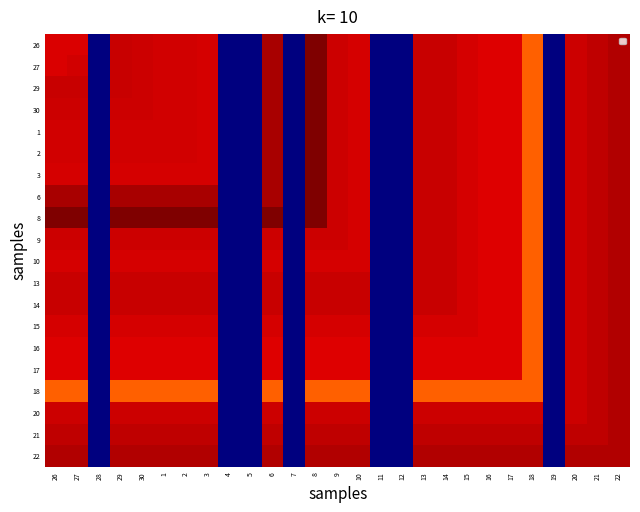

At how many categories does at least one series exceed 7?

20